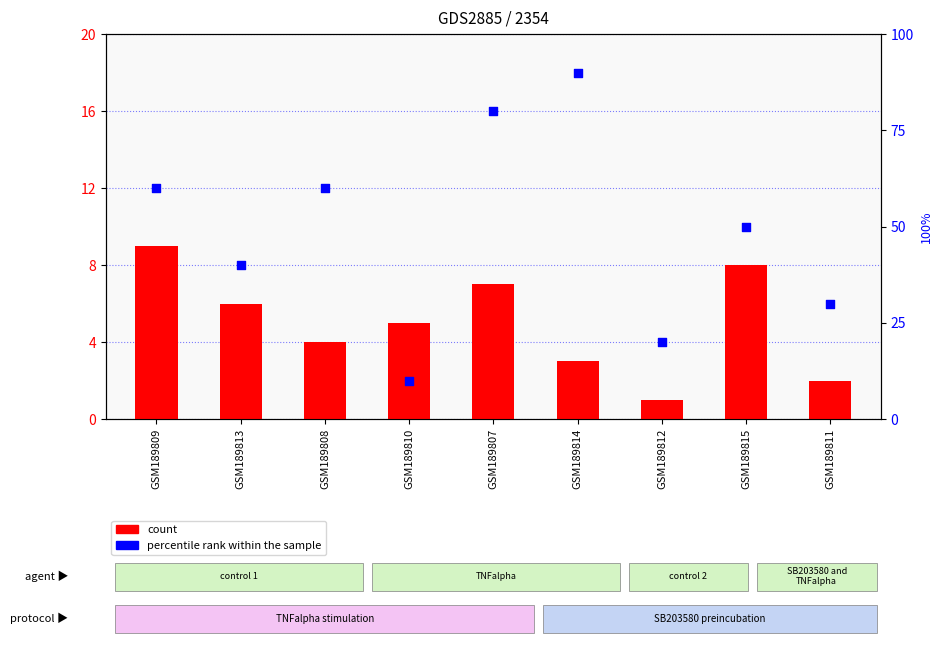

Is the value of count at GSM189809 greater than the value of percentile rank within the sample at GSM189810?

No